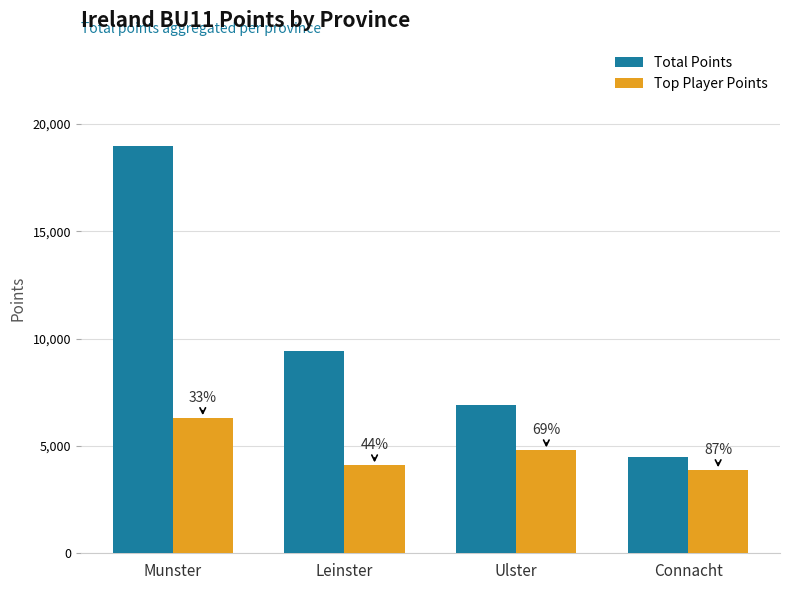

Count the Total Points values in the range 6925 to 18985.

3